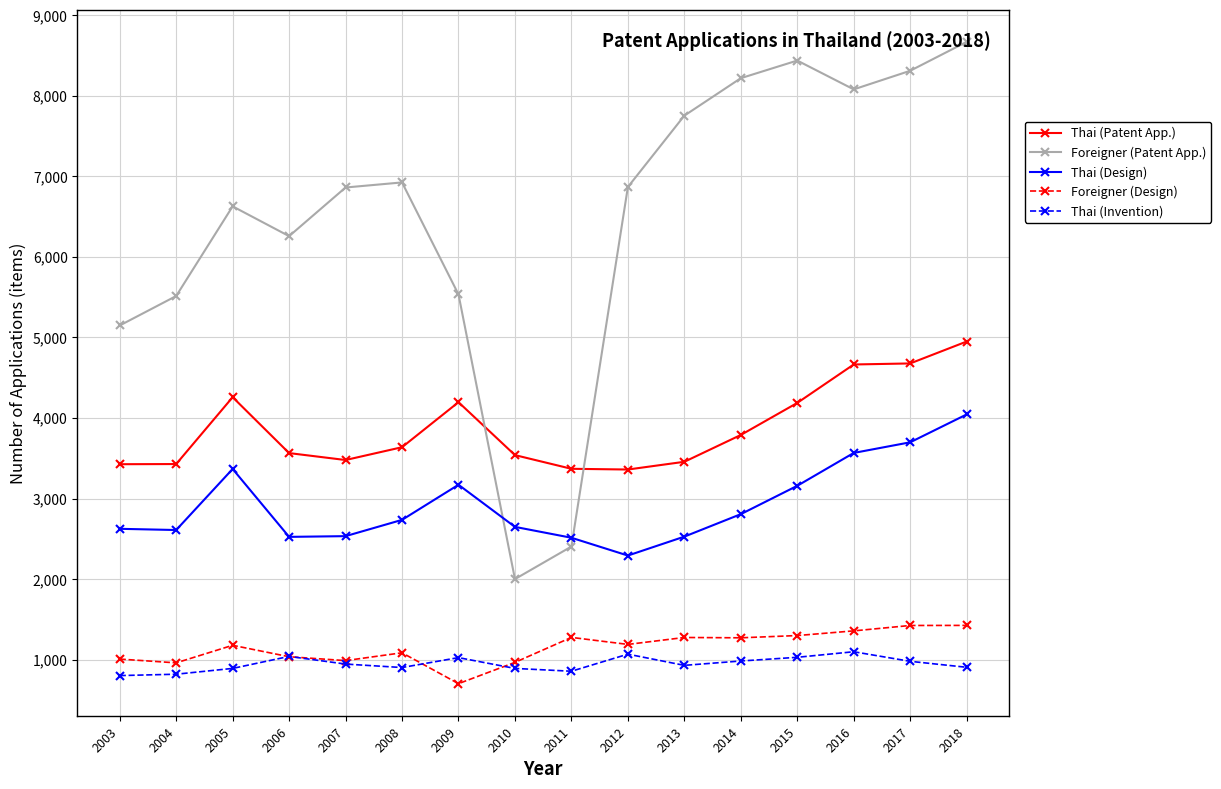

In Foreigner (Design), how many points are higher than both neighbors (excluding endpoints)?

4